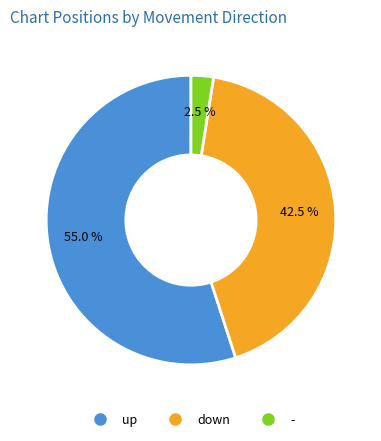

Which category has the biggest portion of the pie?

up